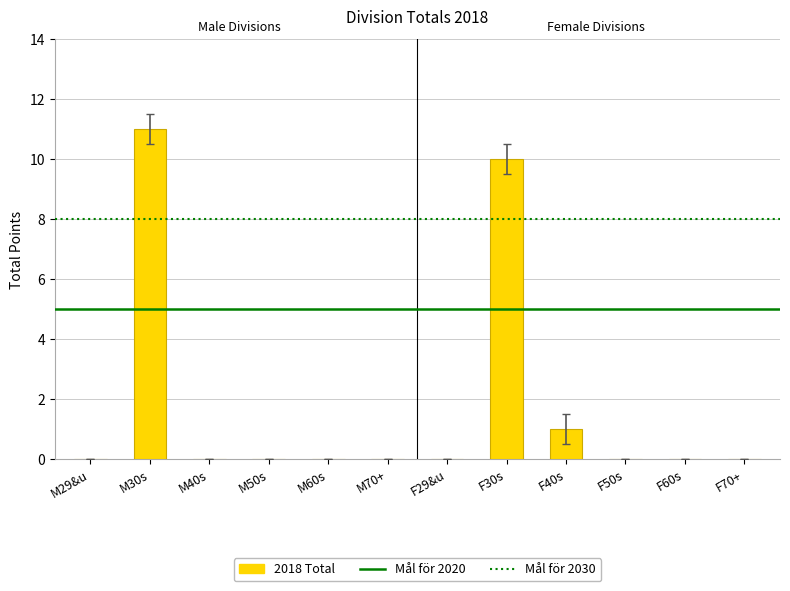

Which has a higher value, F30s or F70+?

F30s